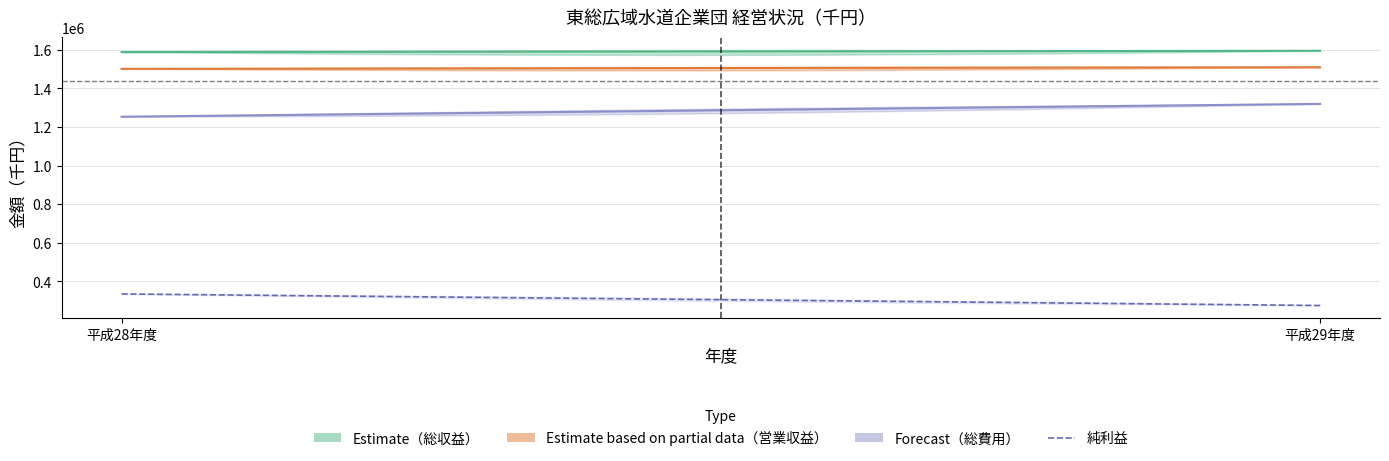

Reading left to right, transcribe all the data shown in this chart.

total_revenue: 1587603	1594294
operating_revenue: 1500697	1509150
total_cost: 1252746	1319244
operating_cost: 1211163	1287948
net_income: 334857	275050